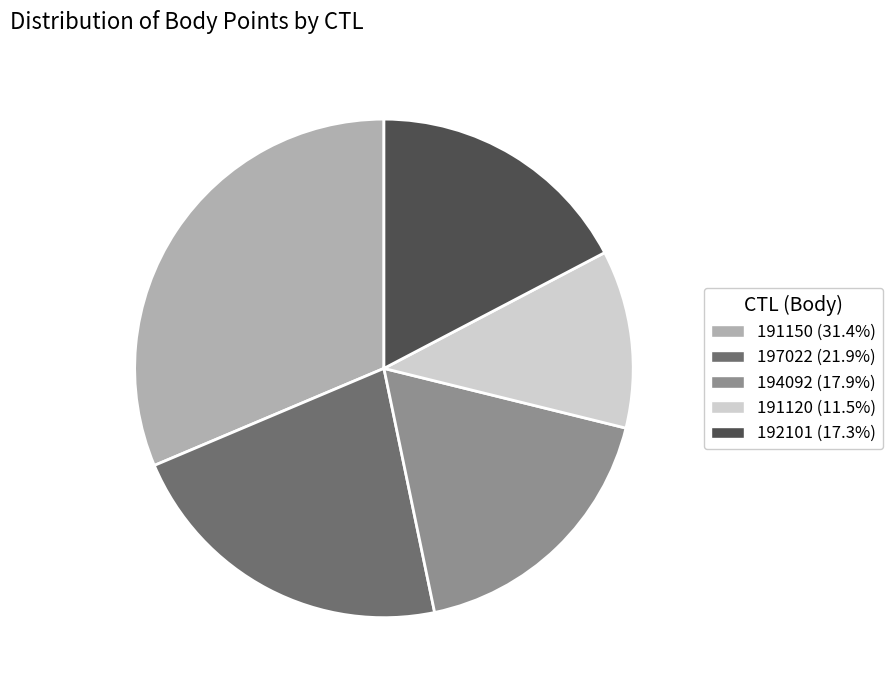

Which category has the smallest portion of the pie?

191120